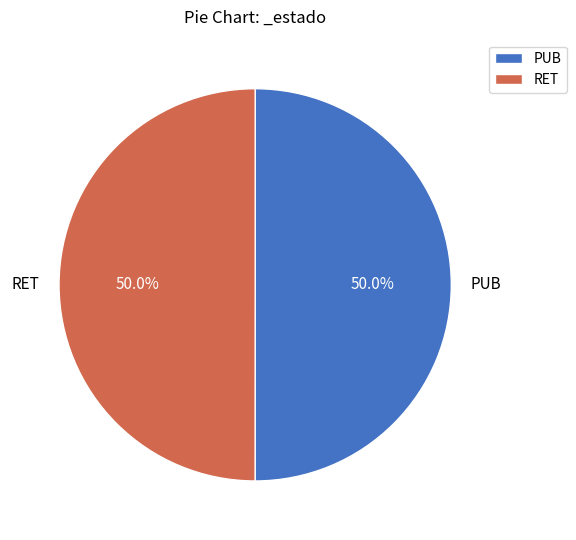

What percentage do PUB and RET together represent?

100.0%